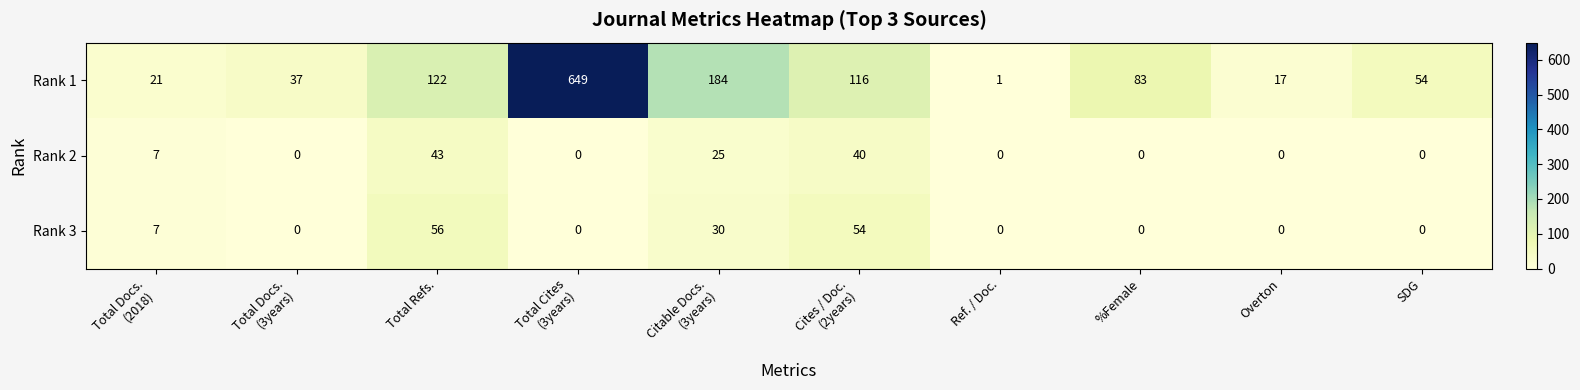

The Rank 1 series shows 54 at SDG. True or false?

True